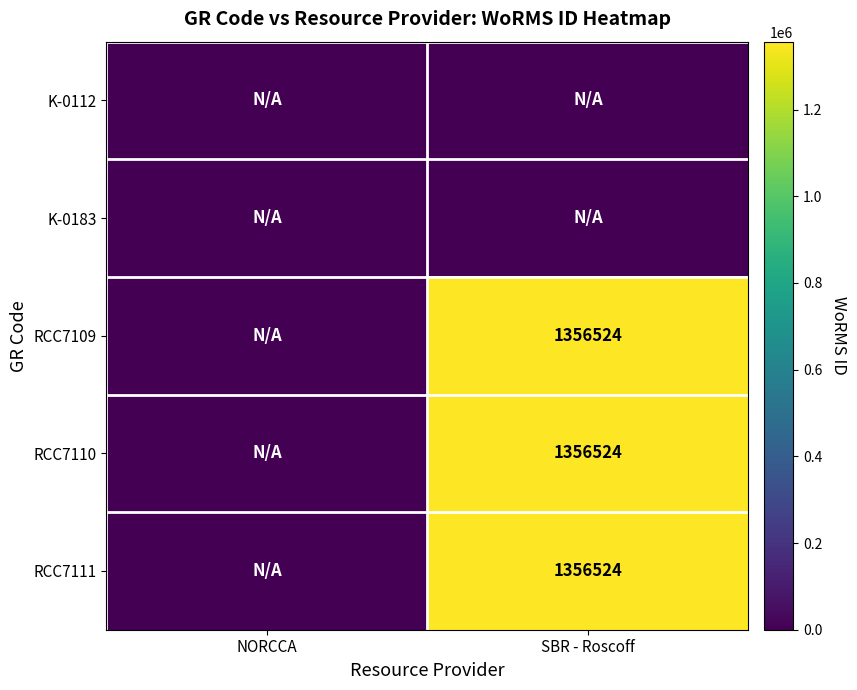

True or false: RCC7110 has a value of 284108 at SBR - Roscoff.

False